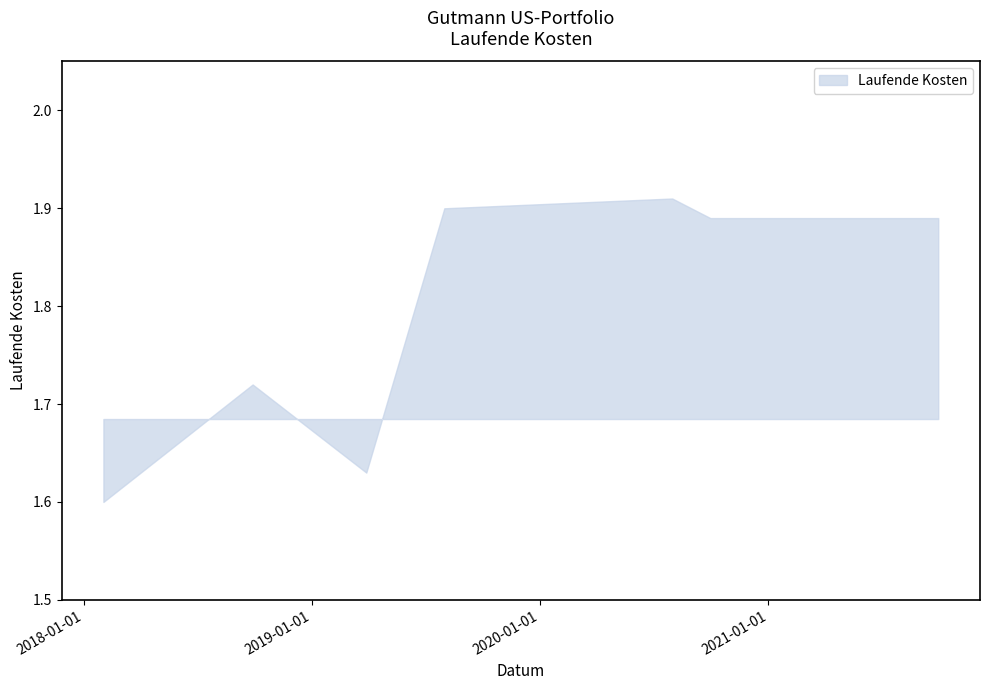

What is the approximate value at 2018-09-28?

1.7